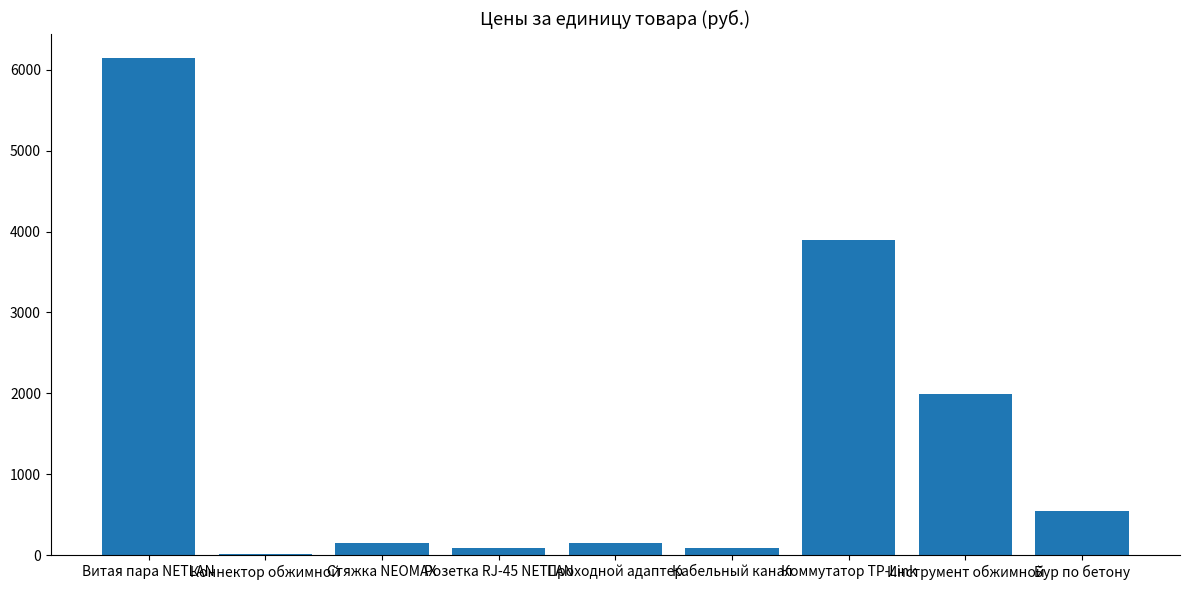

What is the sum of all values?

13089.2